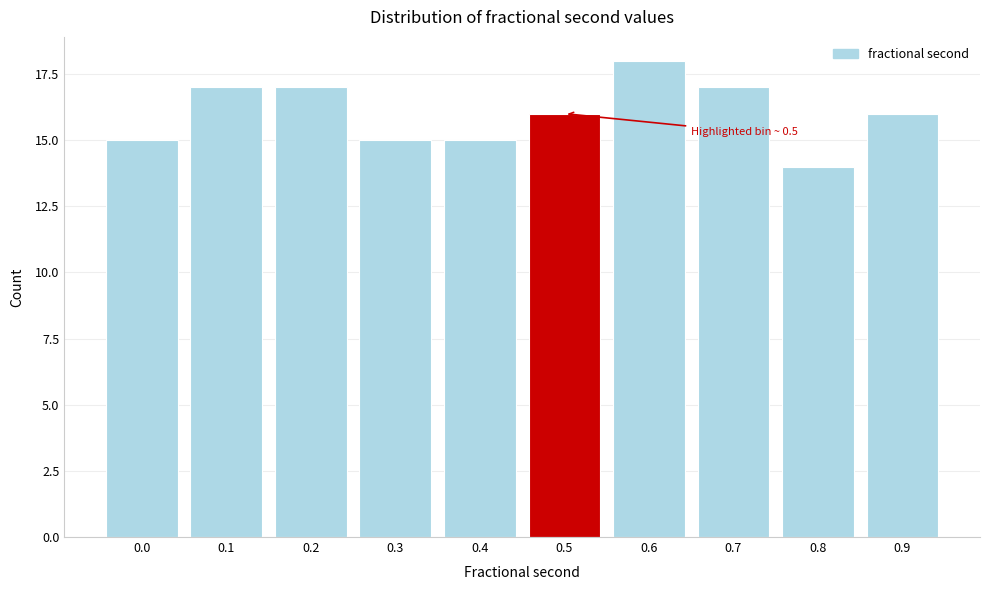

Reading left to right, extract all data points from this chart.

0.0=15	0.1=17	0.2=17	0.3=15	0.4=15	0.5=16	0.6=18	0.7=17	0.8=14	0.9=16